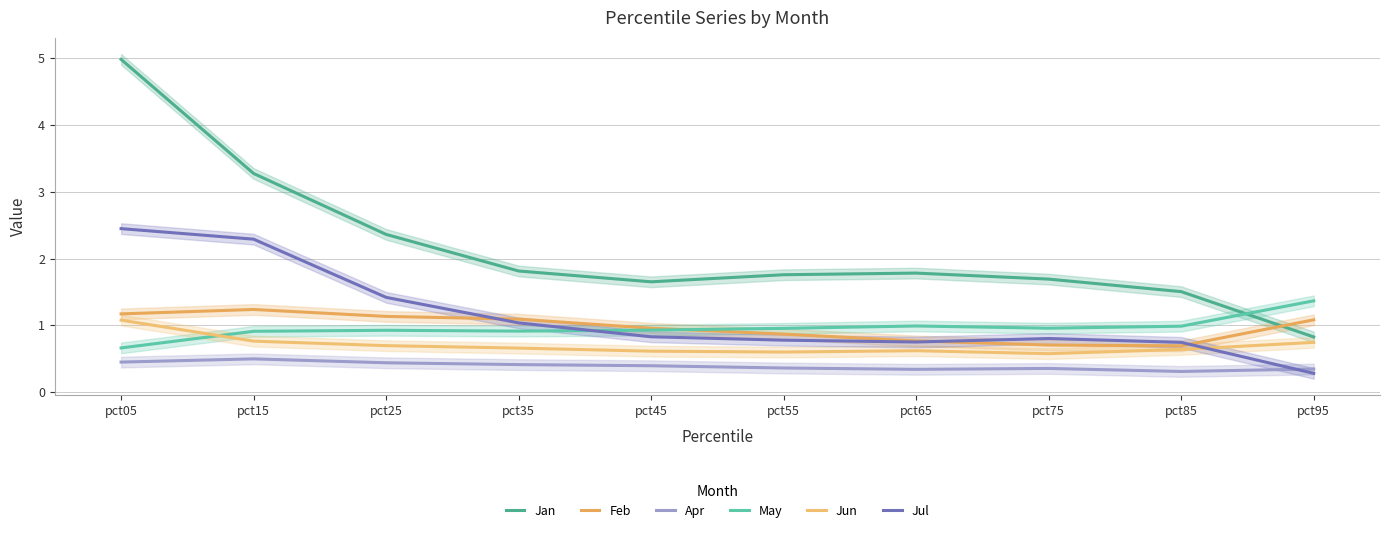

What is the spread (max minus min) of values at pct25?

1.9